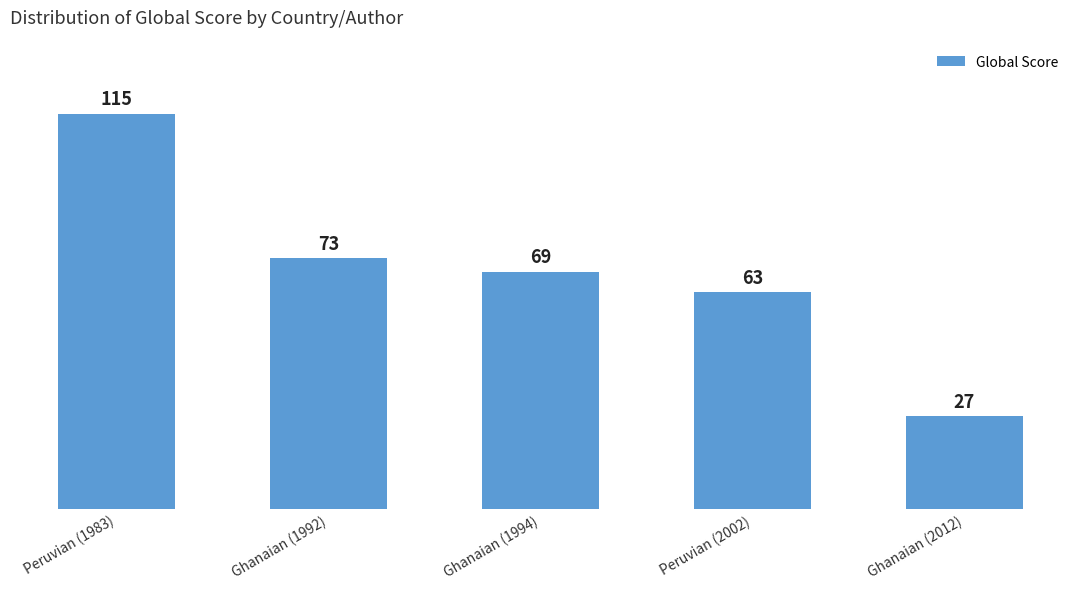

What is the change in value from Ghanaian (1992) to Ghanaian (2012)?

-46